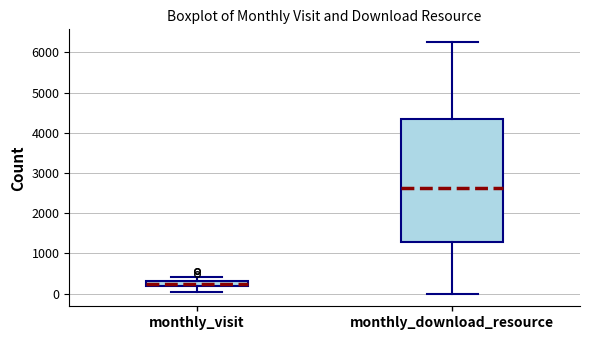

Where does the median line of the box for monthly_download_resource sit on the y-axis? The values are not printed on the chart, so give them approximately, as read against the axis.

2600